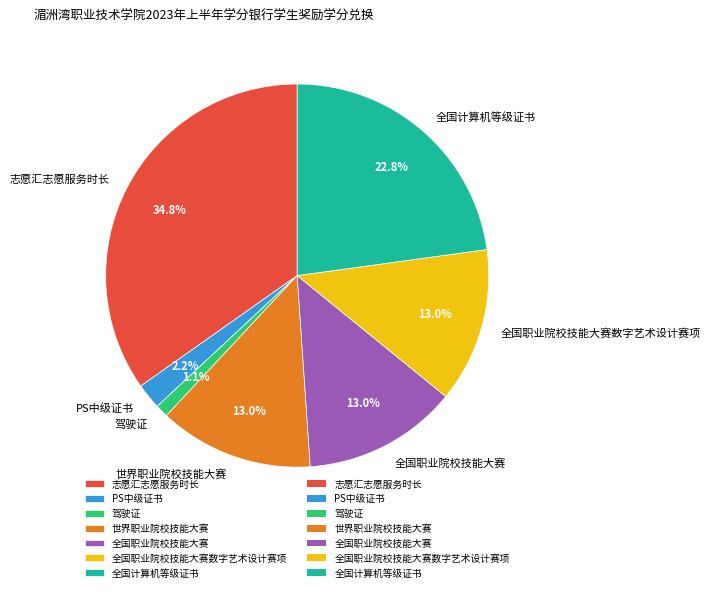

Do 驾驶证 and 全国职业院校技能大赛数字艺术设计赛项 together represent more than half of the pie?

No